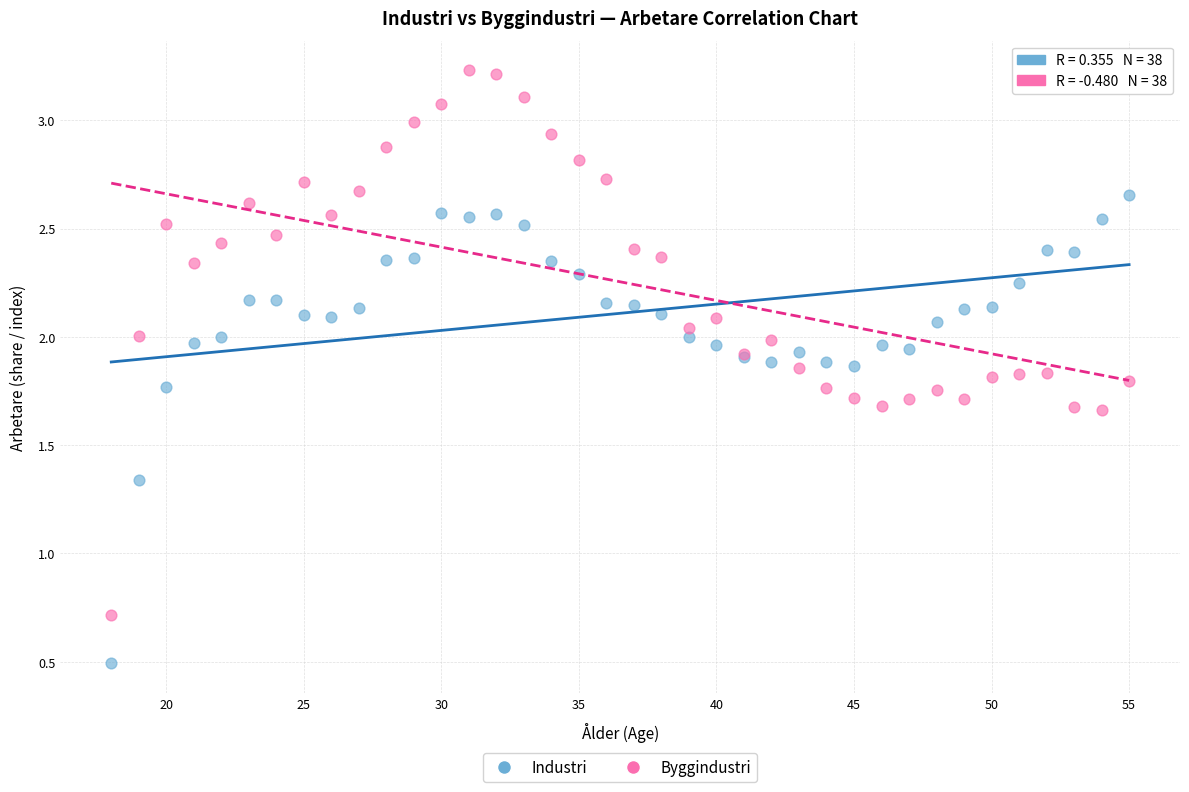

Across all series, what Y value is closest to 1?

0.7